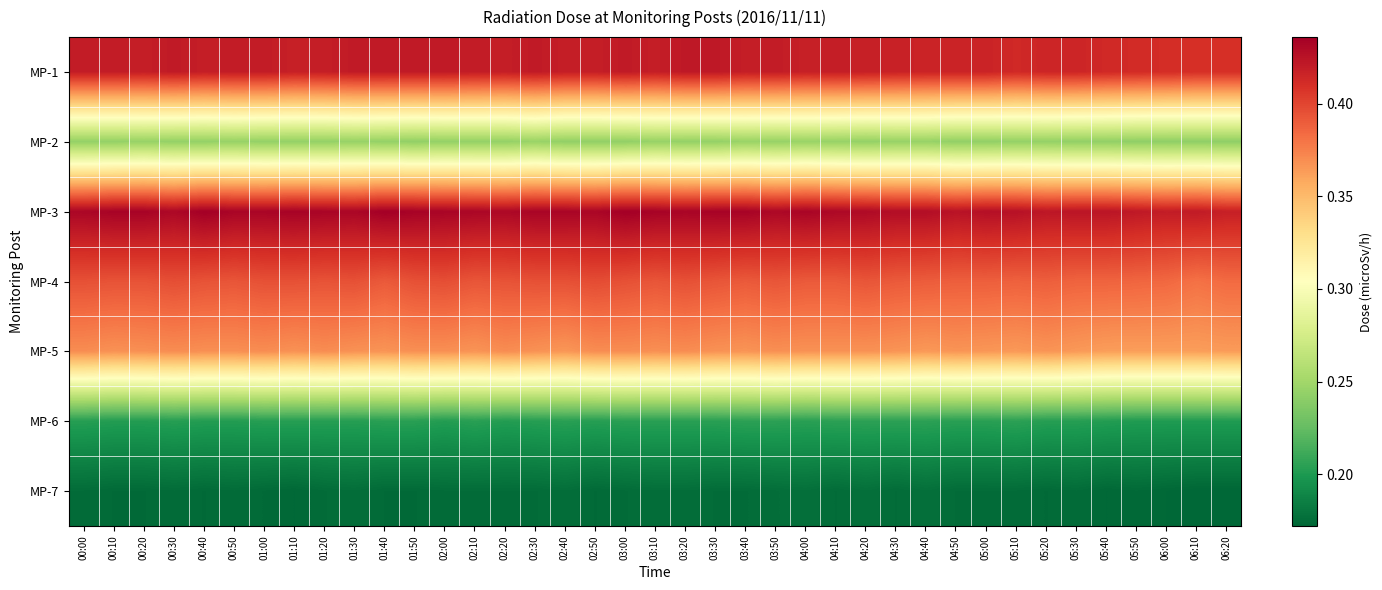

Reading left to right, extract all data points from this chart.

MP-1: 00:00=0.4	00:10=0.4	00:20=0.4	00:30=0.4	00:40=0.4	00:50=0.4	01:00=0.4	01:10=0.4	01:20=0.4	01:30=0.4	01:40=0.4	01:50=0.4	02:00=0.4	02:10=0.4	02:20=0.4	02:30=0.4	02:40=0.4	02:50=0.4	03:00=0.4	03:10=0.4	03:20=0.4	03:30=0.4	03:40=0.4	03:50=0.4	04:00=0.4	04:10=0.4	04:20=0.4	04:30=0.4	04:40=0.4	04:50=0.4	05:00=0.4	05:10=0.4	05:20=0.4	05:30=0.4	05:40=0.4	05:50=0.4	06:00=0.4	06:10=0.4	06:20=0.4
MP-2: 00:00=0.2	00:10=0.2	00:20=0.2	00:30=0.2	00:40=0.2	00:50=0.2	01:00=0.2	01:10=0.2	01:20=0.2	01:30=0.2	01:40=0.2	01:50=0.2	02:00=0.2	02:10=0.2	02:20=0.2	02:30=0.2	02:40=0.2	02:50=0.2	03:00=0.2	03:10=0.2	03:20=0.2	03:30=0.2	03:40=0.2	03:50=0.2	04:00=0.2	04:10=0.2	04:20=0.2	04:30=0.2	04:40=0.2	04:50=0.2	05:00=0.2	05:10=0.2	05:20=0.2	05:30=0.2	05:40=0.2	05:50=0.2	06:00=0.2	06:10=0.2	06:20=0.2
MP-3: 00:00=0.4	00:10=0.4	00:20=0.4	00:30=0.4	00:40=0.4	00:50=0.4	01:00=0.4	01:10=0.4	01:20=0.4	01:30=0.4	01:40=0.4	01:50=0.4	02:00=0.4	02:10=0.4	02:20=0.4	02:30=0.4	02:40=0.4	02:50=0.4	03:00=0.4	03:10=0.4	03:20=0.4	03:30=0.4	03:40=0.4	03:50=0.4	04:00=0.4	04:10=0.4	04:20=0.4	04:30=0.4	04:40=0.4	04:50=0.4	05:00=0.4	05:10=0.4	05:20=0.4	05:30=0.4	05:40=0.4	05:50=0.4	06:00=0.4	06:10=0.4	06:20=0.4
MP-4: 00:00=0.4	00:10=0.4	00:20=0.4	00:30=0.4	00:40=0.4	00:50=0.4	01:00=0.4	01:10=0.4	01:20=0.4	01:30=0.4	01:40=0.4	01:50=0.4	02:00=0.4	02:10=0.4	02:20=0.4	02:30=0.4	02:40=0.4	02:50=0.4	03:00=0.4	03:10=0.4	03:20=0.4	03:30=0.4	03:40=0.4	03:50=0.4	04:00=0.4	04:10=0.4	04:20=0.4	04:30=0.4	04:40=0.4	04:50=0.4	05:00=0.4	05:10=0.4	05:20=0.4	05:30=0.4	05:40=0.4	05:50=0.4	06:00=0.4	06:10=0.4	06:20=0.4
MP-5: 00:00=0.4	00:10=0.4	00:20=0.4	00:30=0.4	00:40=0.4	00:50=0.4	01:00=0.4	01:10=0.4	01:20=0.4	01:30=0.4	01:40=0.4	01:50=0.4	02:00=0.4	02:10=0.4	02:20=0.4	02:30=0.4	02:40=0.4	02:50=0.4	03:00=0.4	03:10=0.4	03:20=0.4	03:30=0.4	03:40=0.4	03:50=0.4	04:00=0.4	04:10=0.4	04:20=0.4	04:30=0.4	04:40=0.4	04:50=0.4	05:00=0.4	05:10=0.4	05:20=0.4	05:30=0.4	05:40=0.4	05:50=0.4	06:00=0.4	06:10=0.4	06:20=0.4
MP-6: 00:00=0.2	00:10=0.2	00:20=0.2	00:30=0.2	00:40=0.2	00:50=0.2	01:00=0.2	01:10=0.2	01:20=0.2	01:30=0.2	01:40=0.2	01:50=0.2	02:00=0.2	02:10=0.2	02:20=0.2	02:30=0.2	02:40=0.2	02:50=0.2	03:00=0.2	03:10=0.2	03:20=0.2	03:30=0.2	03:40=0.2	03:50=0.2	04:00=0.2	04:10=0.2	04:20=0.2	04:30=0.2	04:40=0.2	04:50=0.2	05:00=0.2	05:10=0.2	05:20=0.2	05:30=0.2	05:40=0.2	05:50=0.2	06:00=0.2	06:10=0.2	06:20=0.2
MP-7: 00:00=0.2	00:10=0.2	00:20=0.2	00:30=0.2	00:40=0.2	00:50=0.2	01:00=0.2	01:10=0.2	01:20=0.2	01:30=0.2	01:40=0.2	01:50=0.2	02:00=0.2	02:10=0.2	02:20=0.2	02:30=0.2	02:40=0.2	02:50=0.2	03:00=0.2	03:10=0.2	03:20=0.2	03:30=0.2	03:40=0.2	03:50=0.2	04:00=0.2	04:10=0.2	04:20=0.2	04:30=0.2	04:40=0.2	04:50=0.2	05:00=0.2	05:10=0.2	05:20=0.2	05:30=0.2	05:40=0.2	05:50=0.2	06:00=0.2	06:10=0.2	06:20=0.2